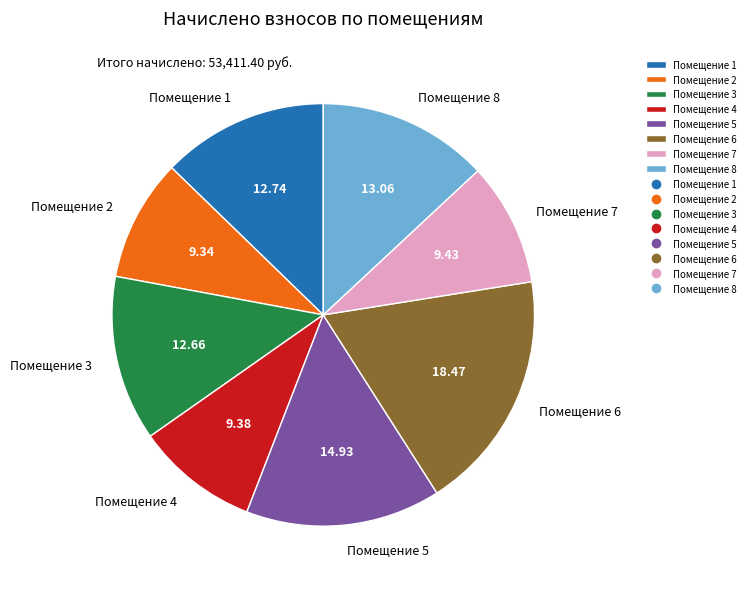

What is the largest slice in the pie chart?

Помещение 6